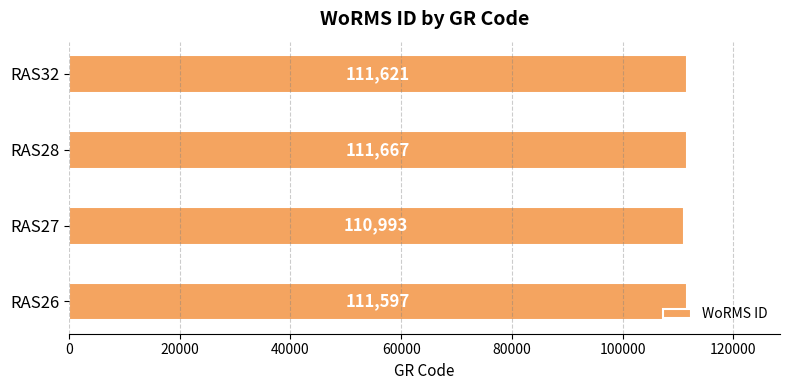

What is the sum of the values at RAS27 and RAS26?

222590